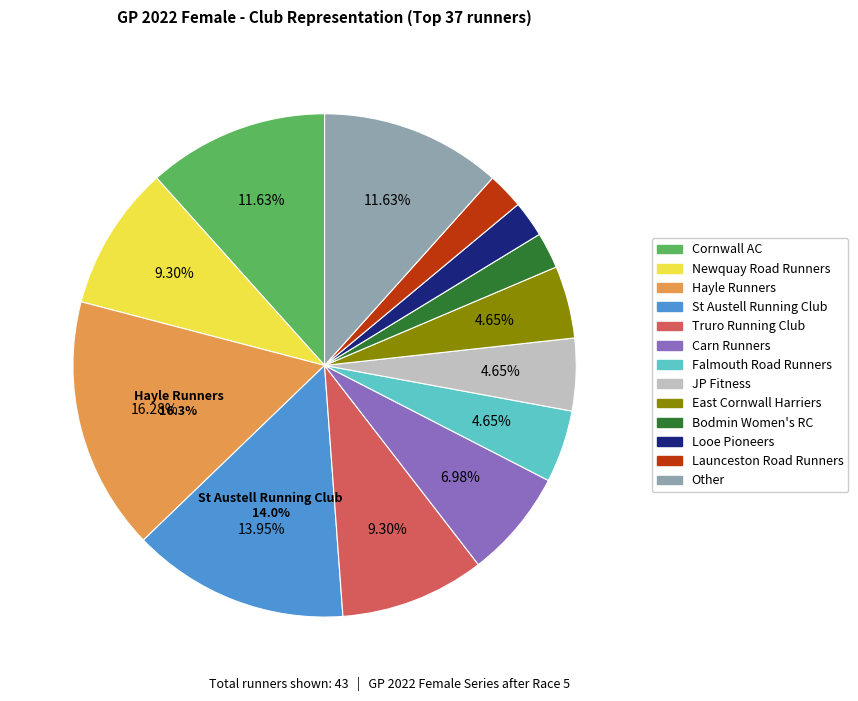

Which slice is the largest?

Hayle Runners